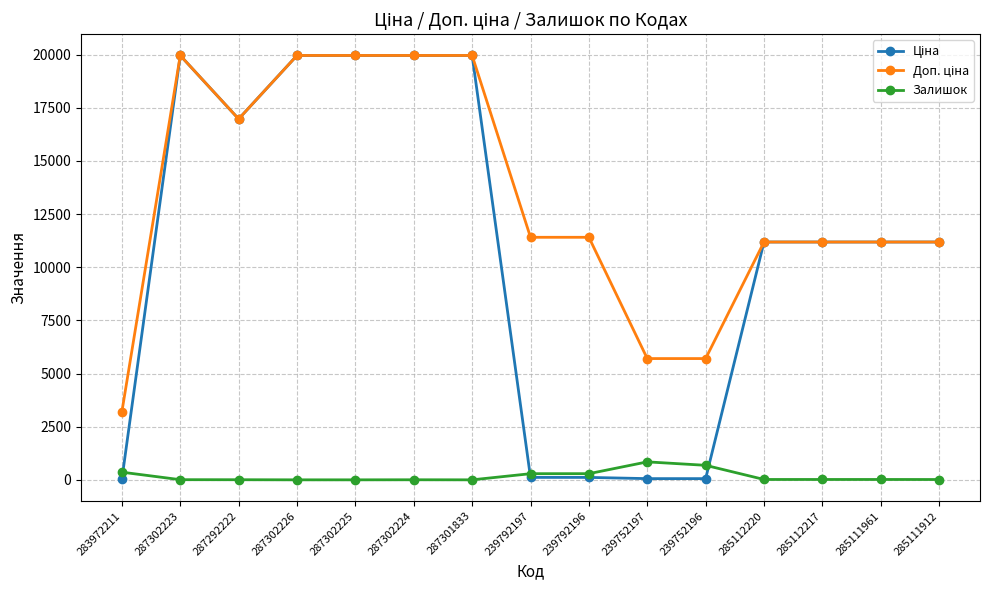

How many categories are shown in the chart?

15